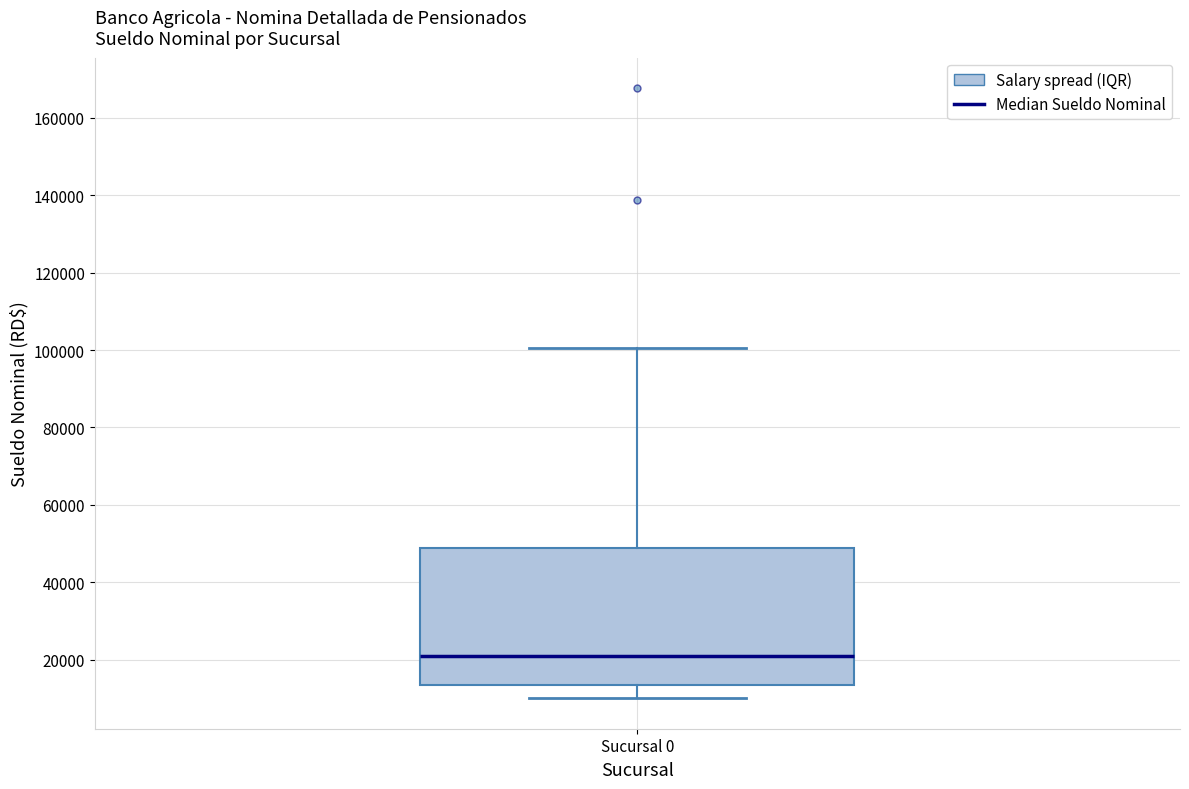

Transcribe this box plot: give where the median line is, the range the box spans, and where the two whiskers end, as read against the y-axis. The values are not printed on the chart, so give them approximately, as read against the axis.

median 20000, box 14000 to 48000, whiskers 10000 to 100000